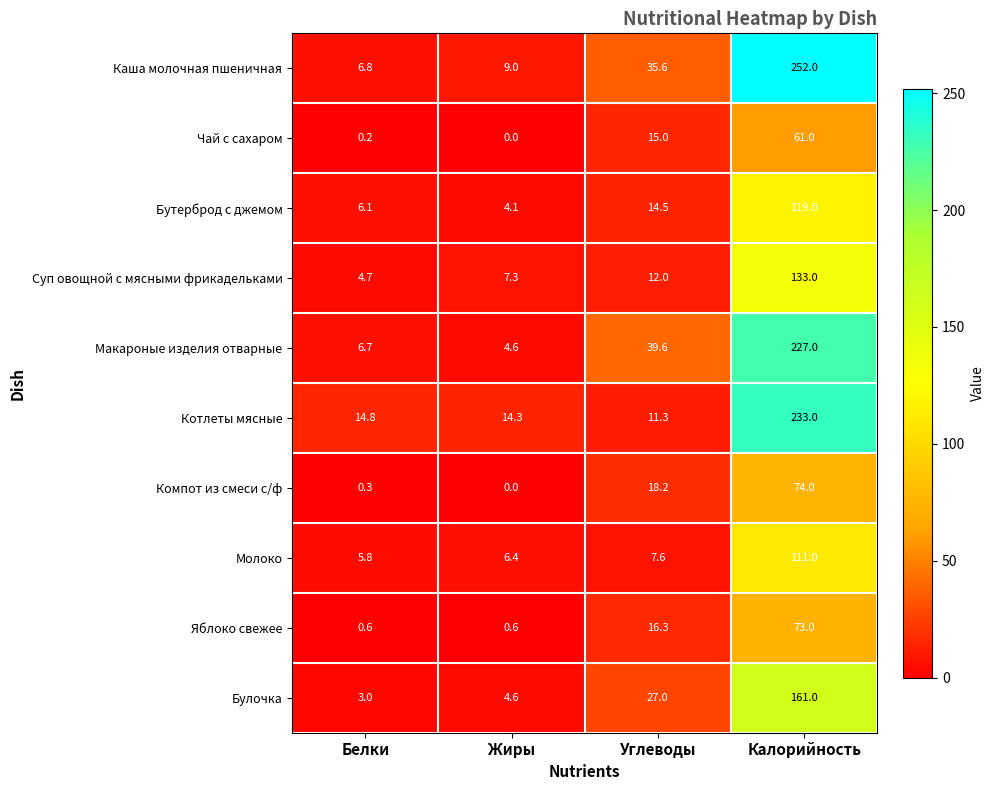

What is the difference between the second highest and minimum values in the Котлеты мясные series?

3.5